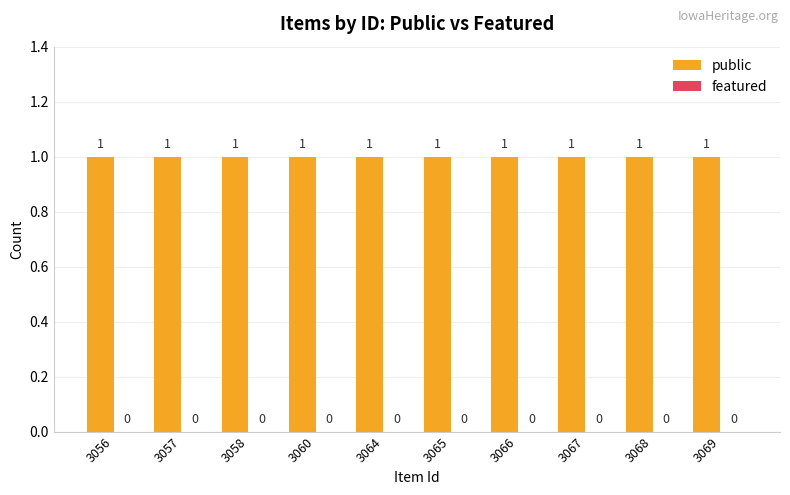

How many categories are shown in the chart?

10